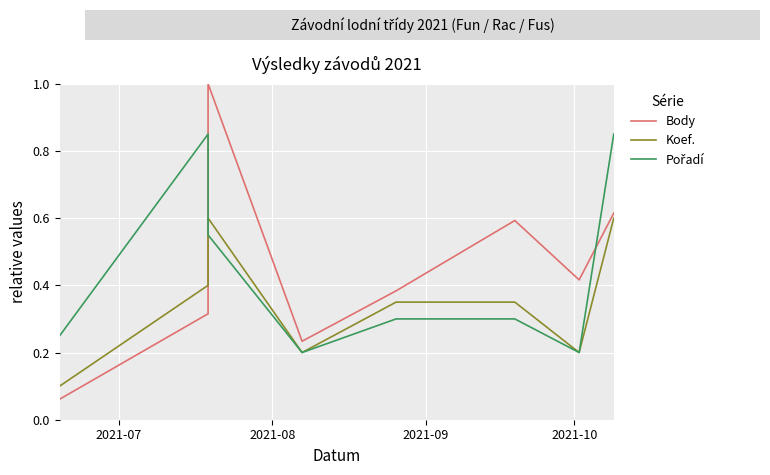

Which series changed the most between 2021-08 and 2021-09?

Body